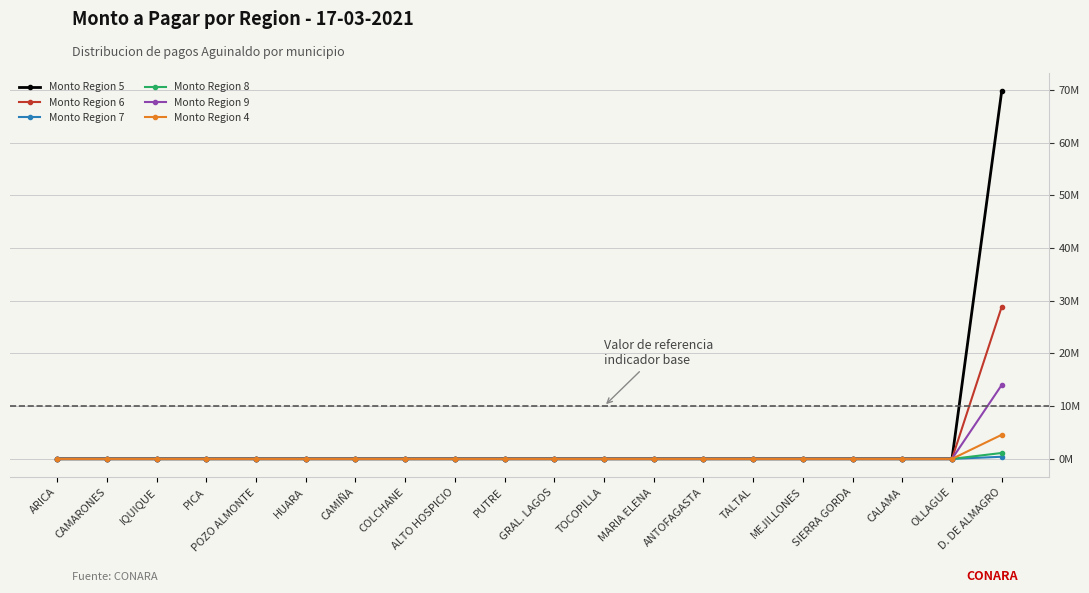

Does the chart have visible grid lines?

Yes